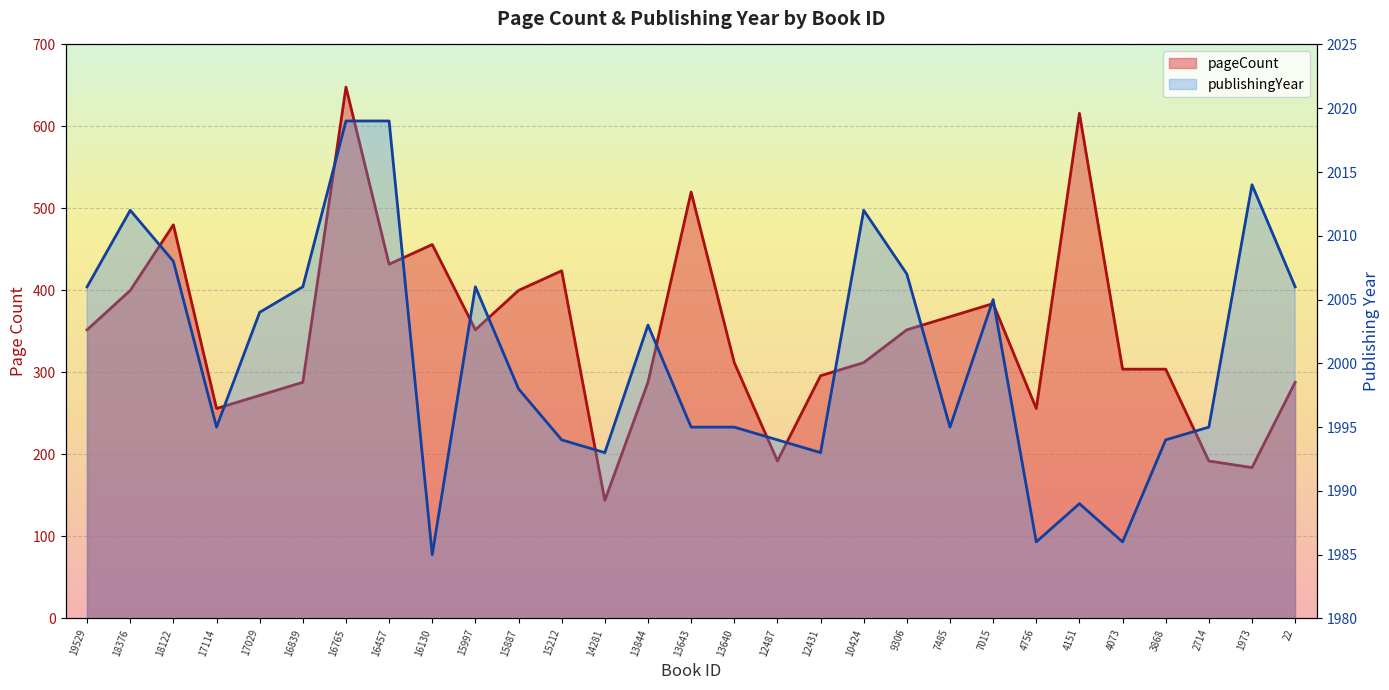

The publishingYear series shows 1397 at 16765. True or false?

False